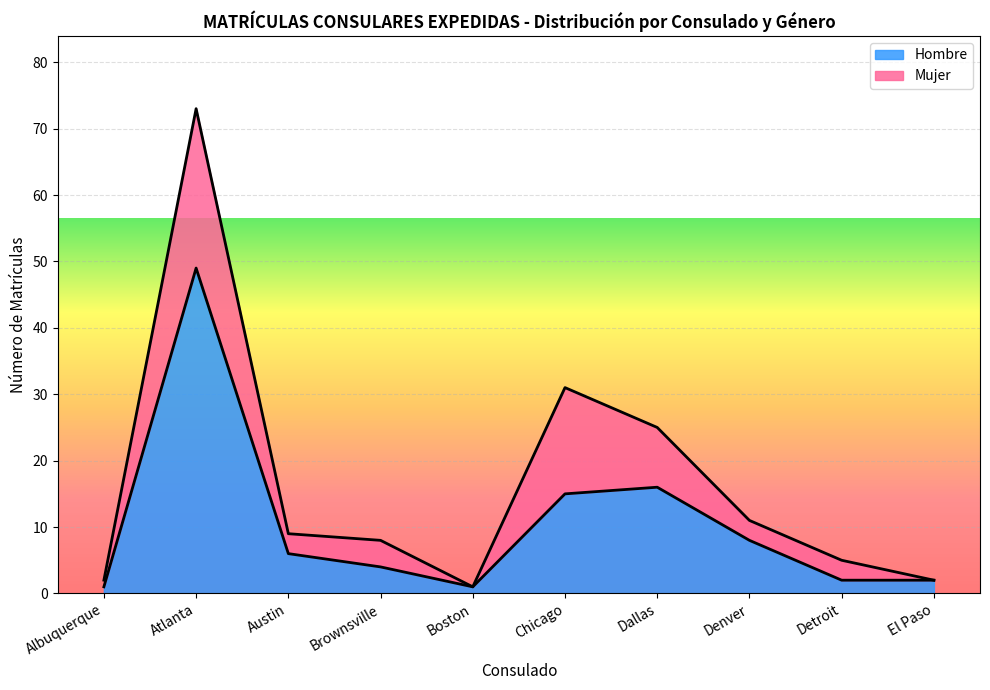

How many interior local peaks (higher than both neighbors) does the data have?

2